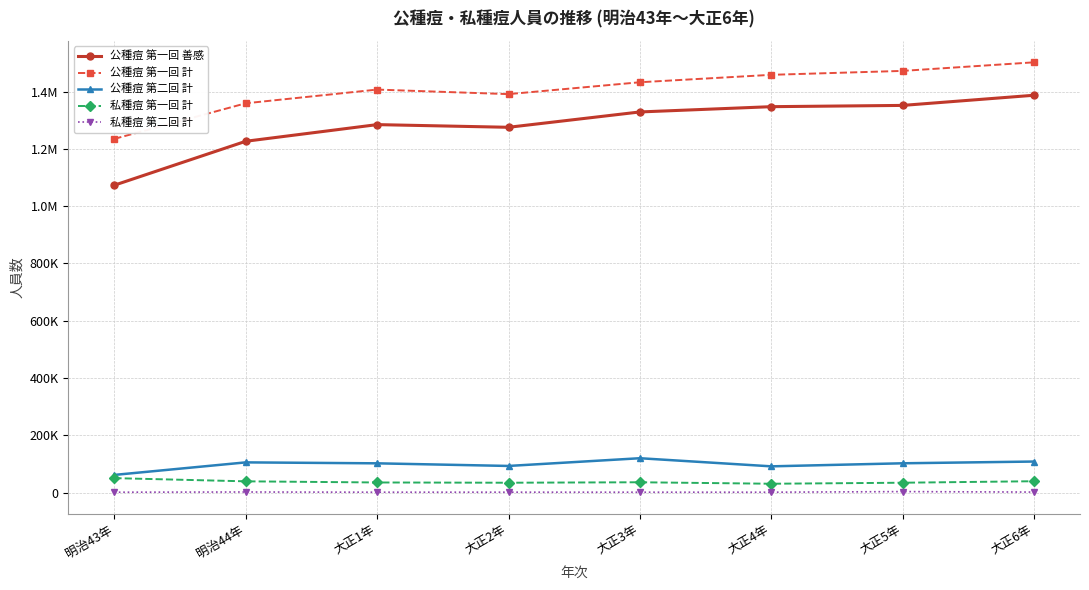

Which label corresponds to the smallest value in the chart?

明治43年